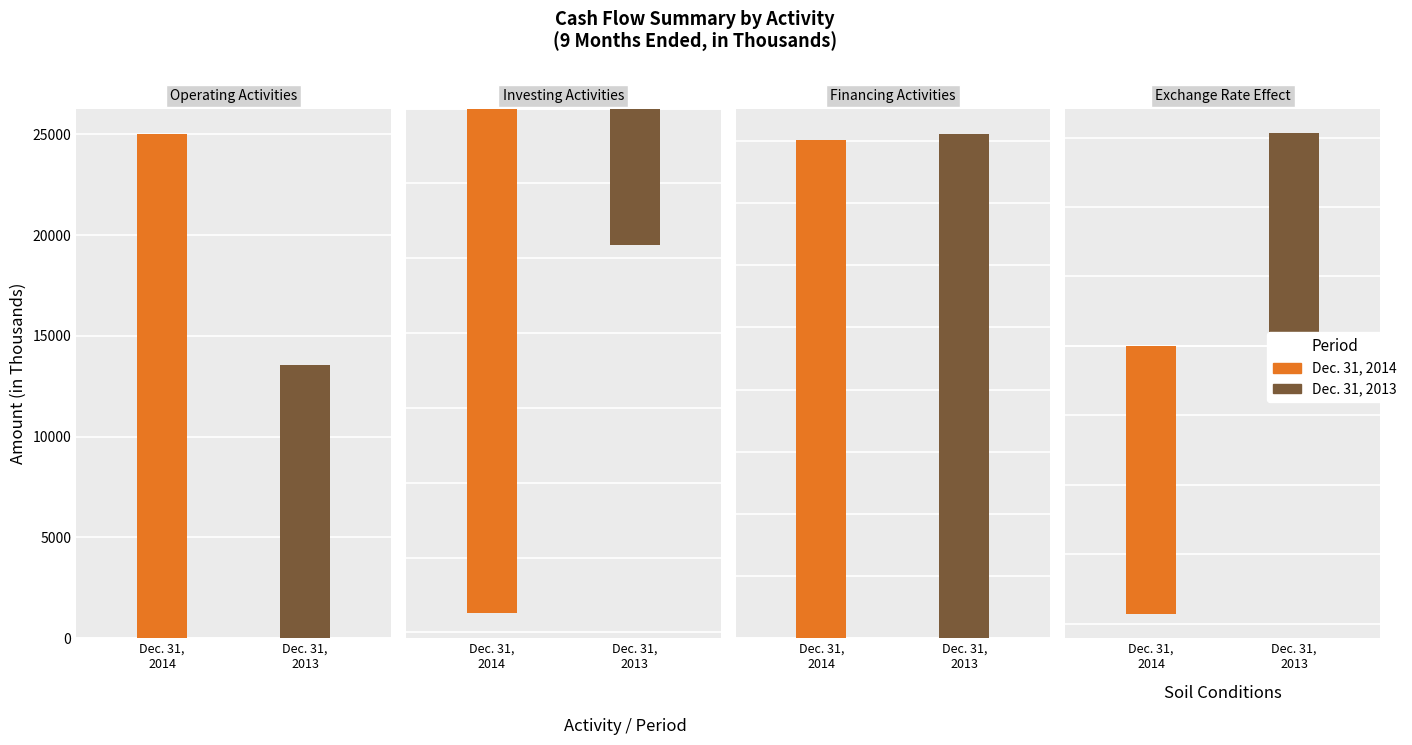

The value of Dec. 31, 2014 at Investing Activities is -57466. True or false?

False